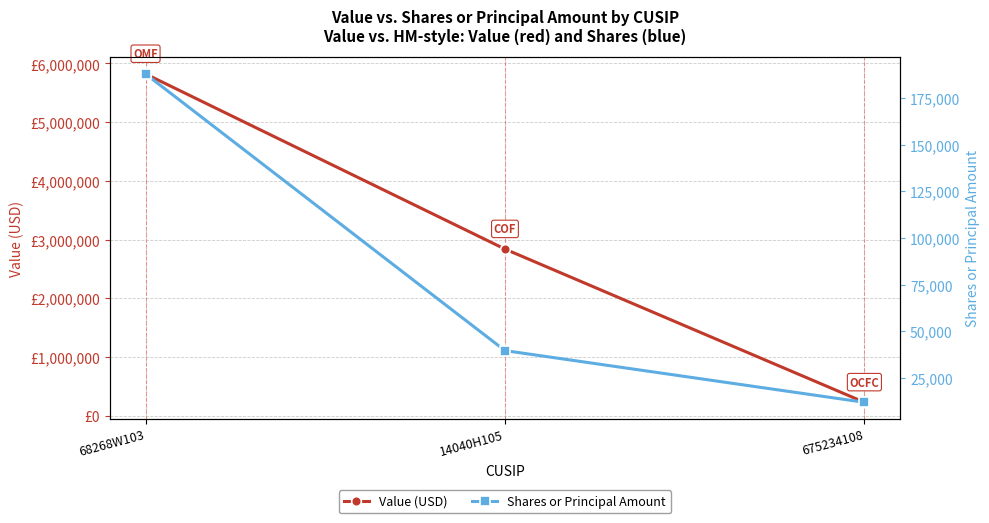

Is the value of Shares or Principal Amount at 675234108 greater than the value of Value (USD) at 68268W103?

No